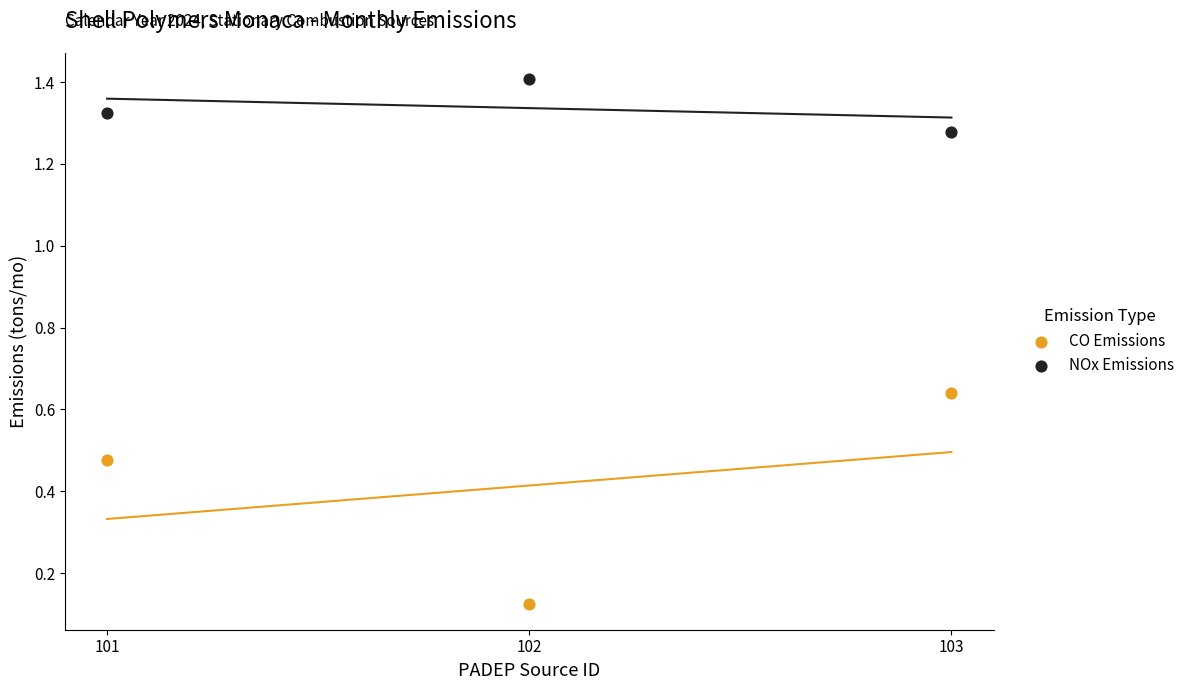

Which series reaches the maximum Y coordinate?

NOx Emissions